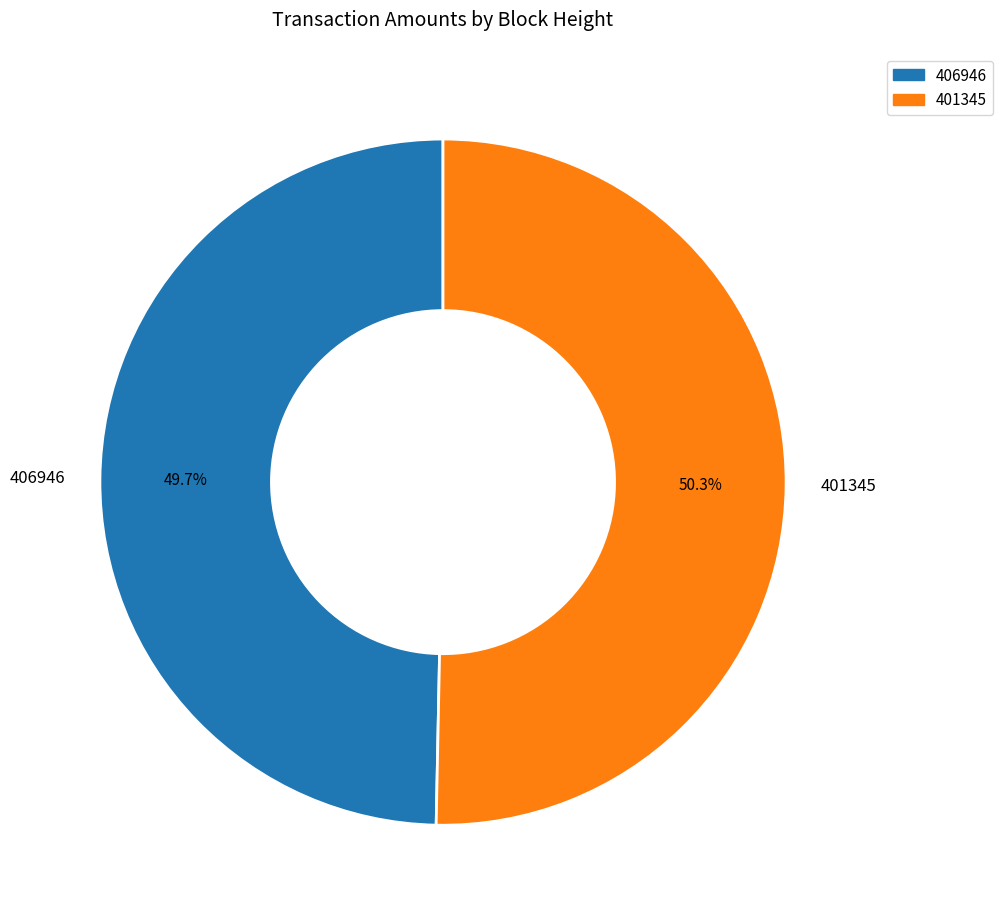

How many slices are in this pie chart?

2